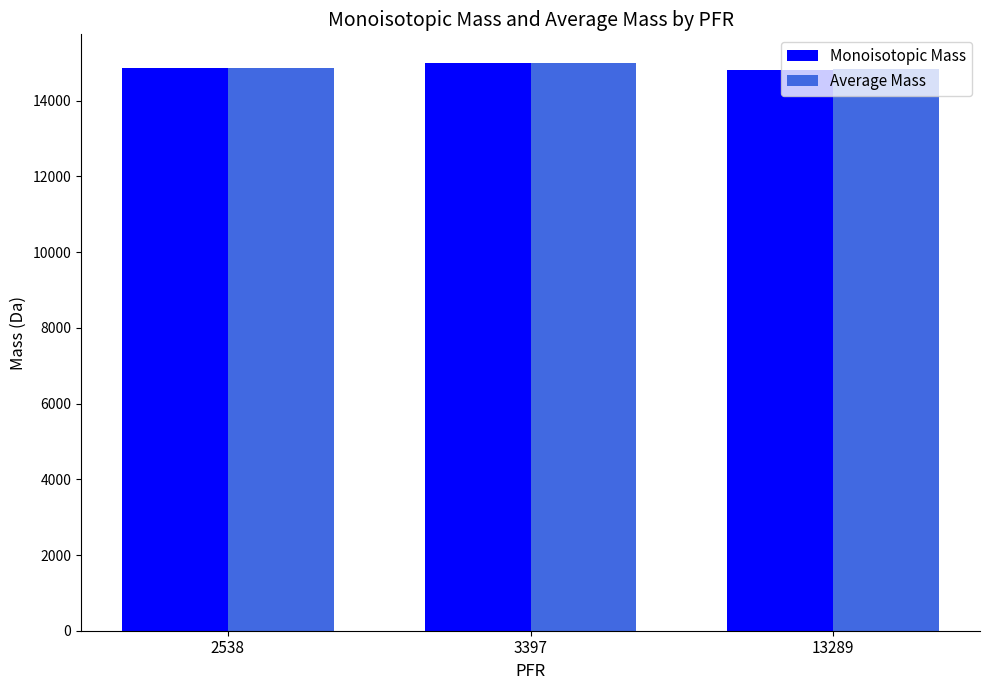

What is the value of the Average Mass bar at the 1st from the left?

14871.3